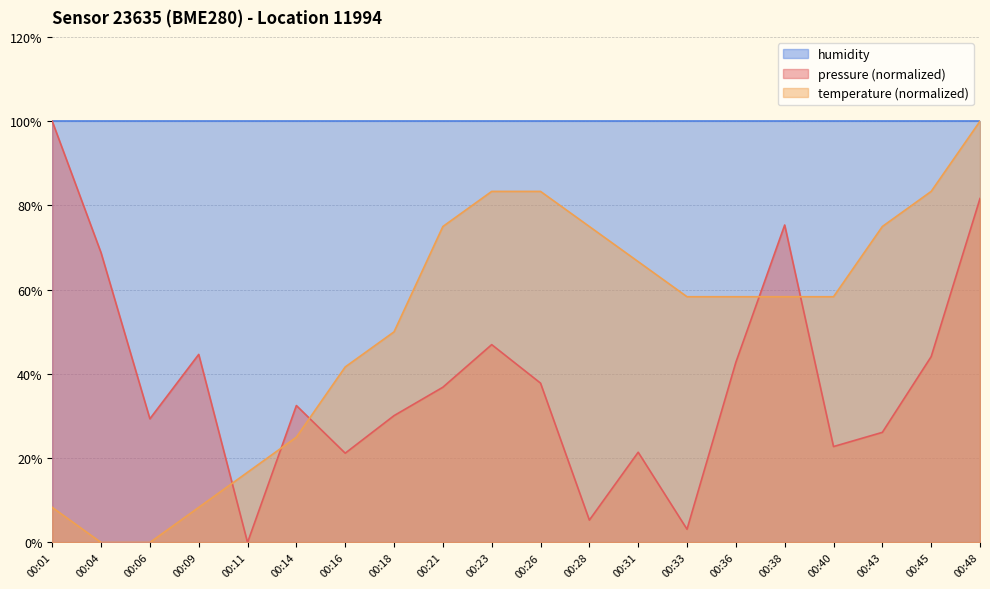

What is the average value of the temperature series?

51.2